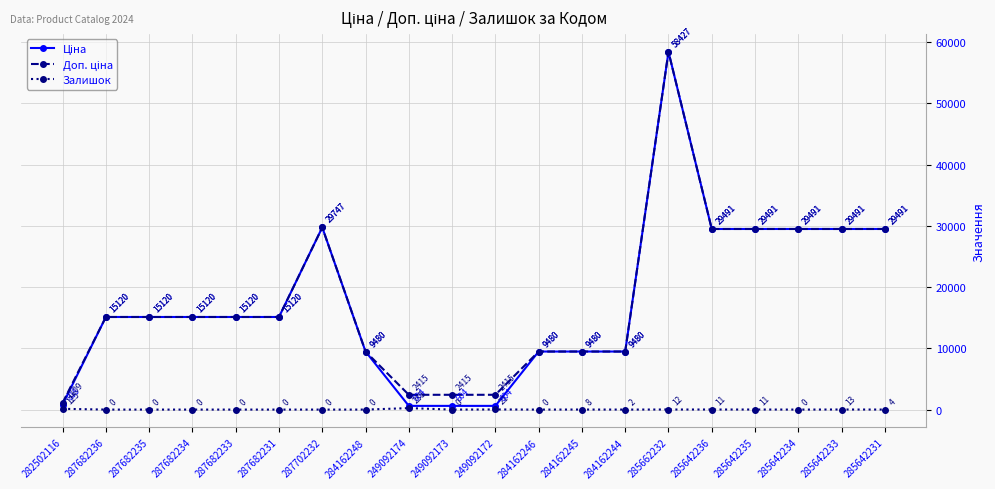

Does the chart display data point markers on the line(s)?

Yes